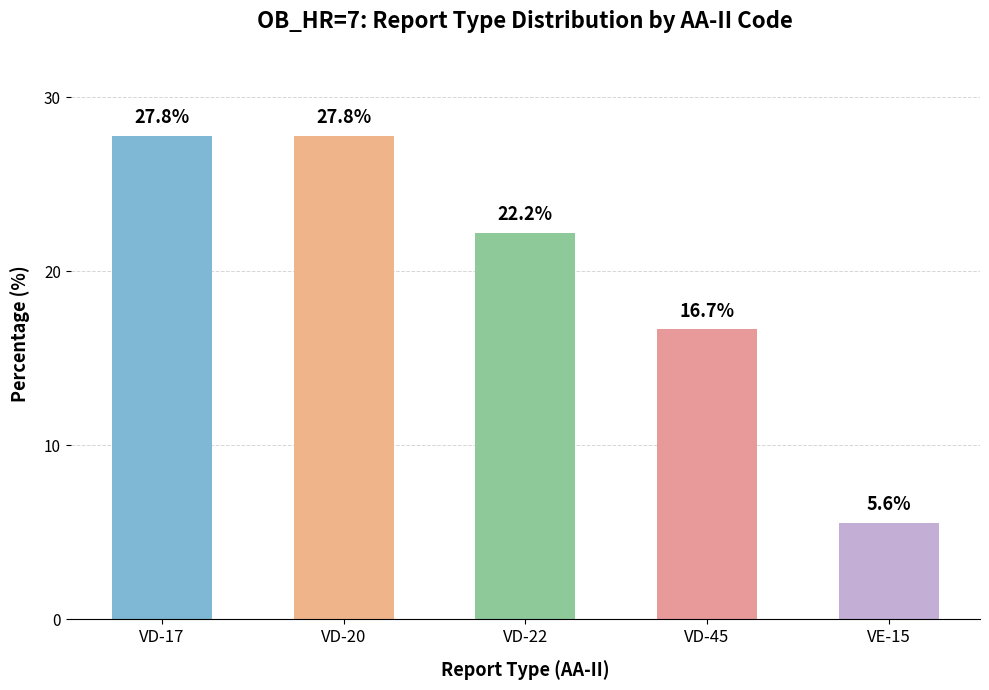

What is the change in value from VD-20 to VD-22?

-5.6